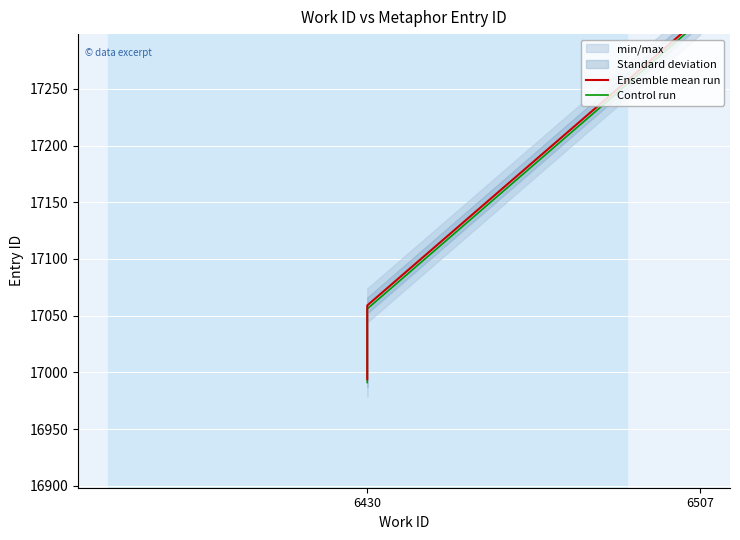

What is the average value of the Control run series?

17095